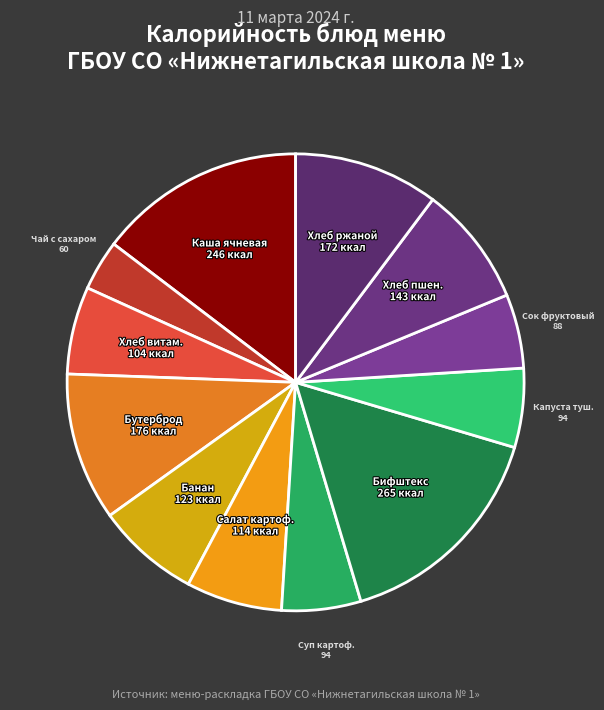

Count the number of slices in the pie.

12